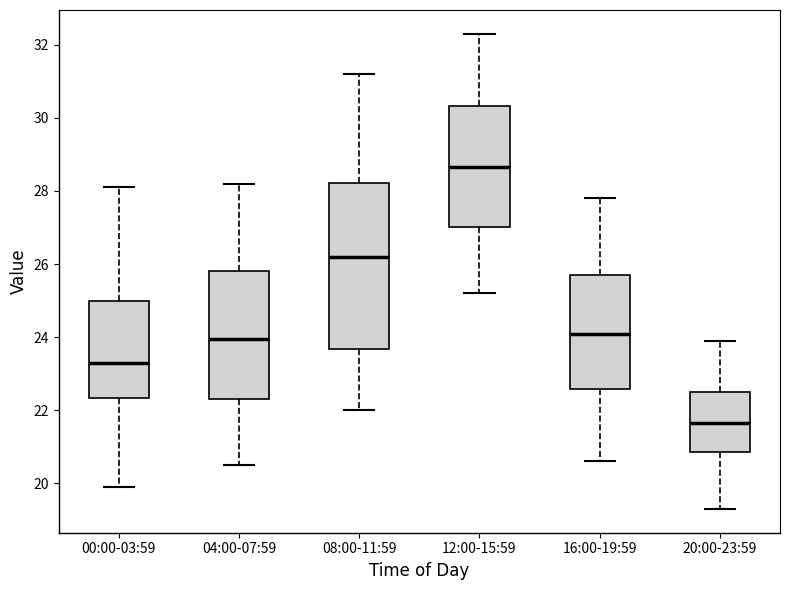

Which box has the lowest median line?

20:00-23:59